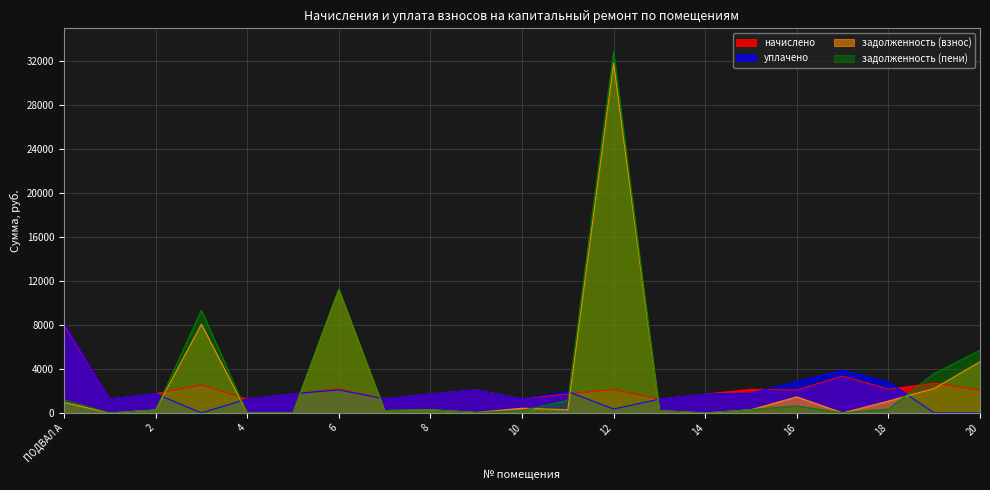

How many values in the начислено series exceed 2072?

11